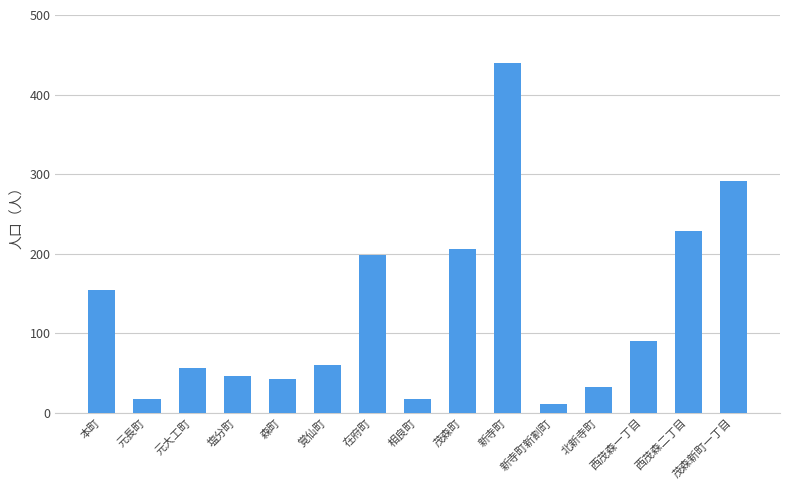

How many data points are less than 60?

7